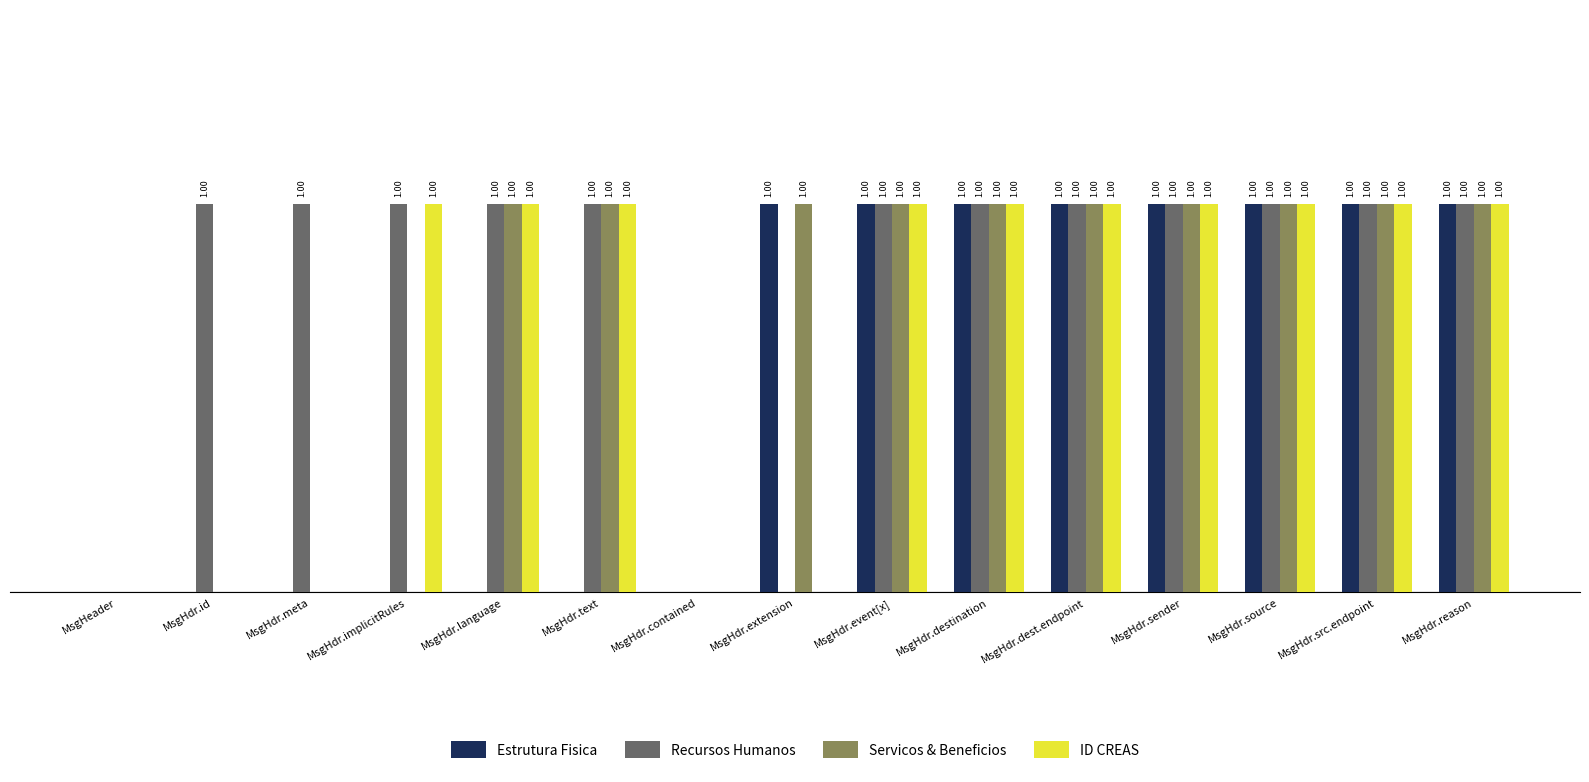

Is the value of Estrutura Fisica at MsgHdr.id greater than the value of Recursos Humanos at MsgHdr.language?

No